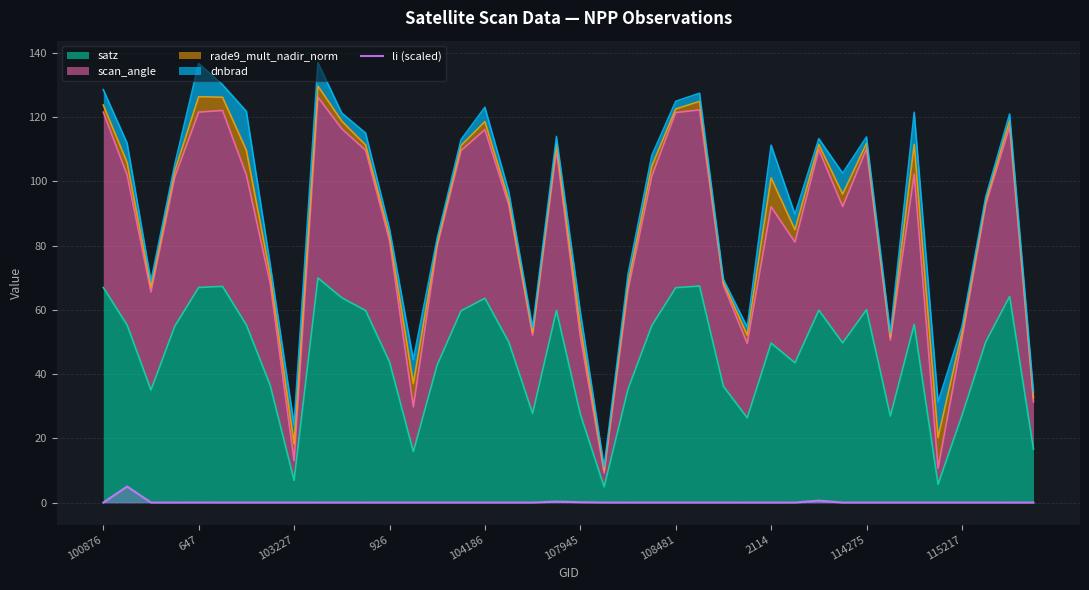

Between 30 and 32, which is larger?

30